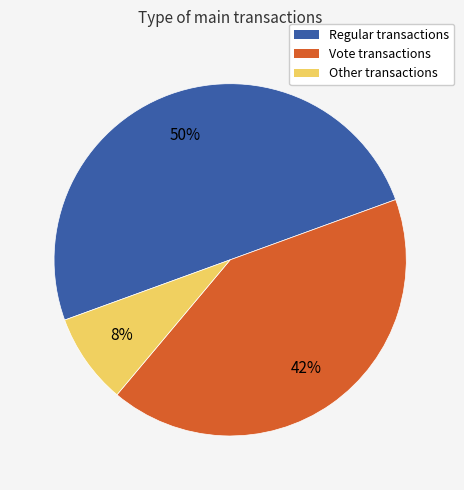

Between Vote and Regular, which is larger?

Regular